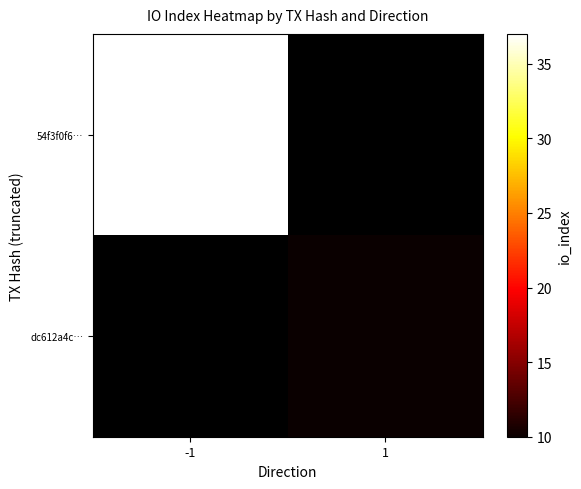

Which series has the largest range (max minus min)?

54f3f0f6…